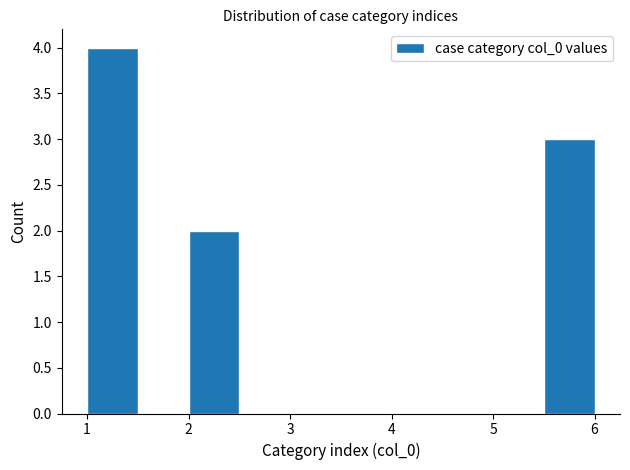

Reading left to right, list every bar in this chart as the range it spans on the x-axis followed by its height. The values are not printed on the chart, so give them approximately, as read against the axis.

1.0 to 1.5: 4
1.5 to 2.0: 0
2.0 to 2.5: 2
2.5 to 3.0: 0
3.0 to 3.5: 0
3.5 to 4.0: 0
4.0 to 4.5: 0
4.5 to 5.0: 0
5.0 to 5.5: 0
5.5 to 6.0: 3